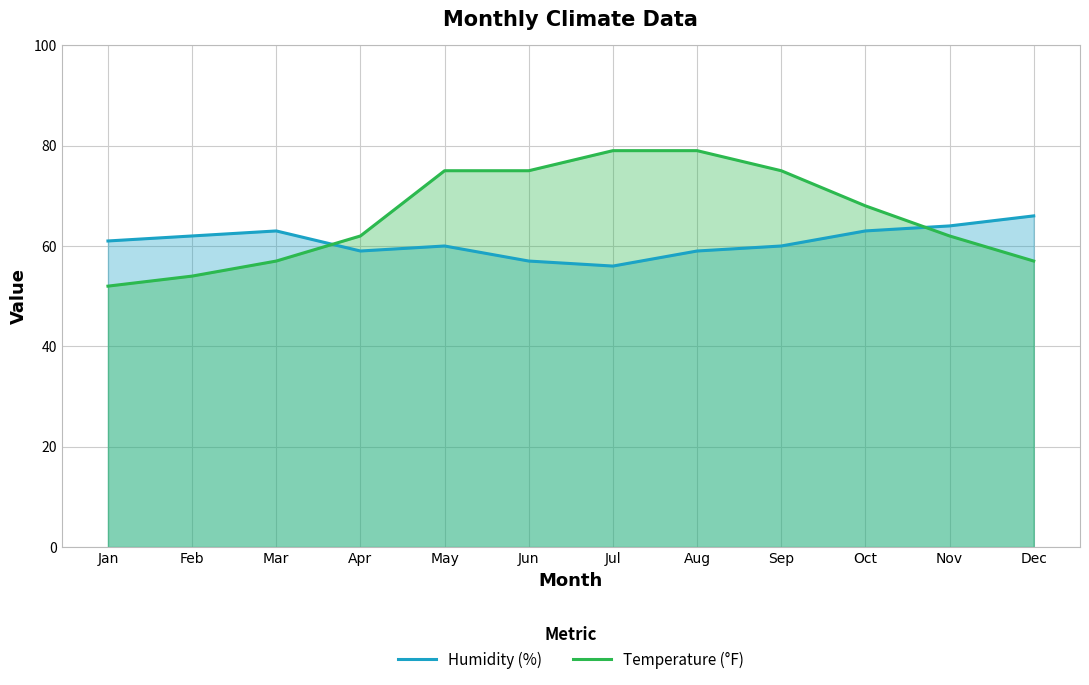

The Humidity (%) series shows 59 at Apr. True or false?

True